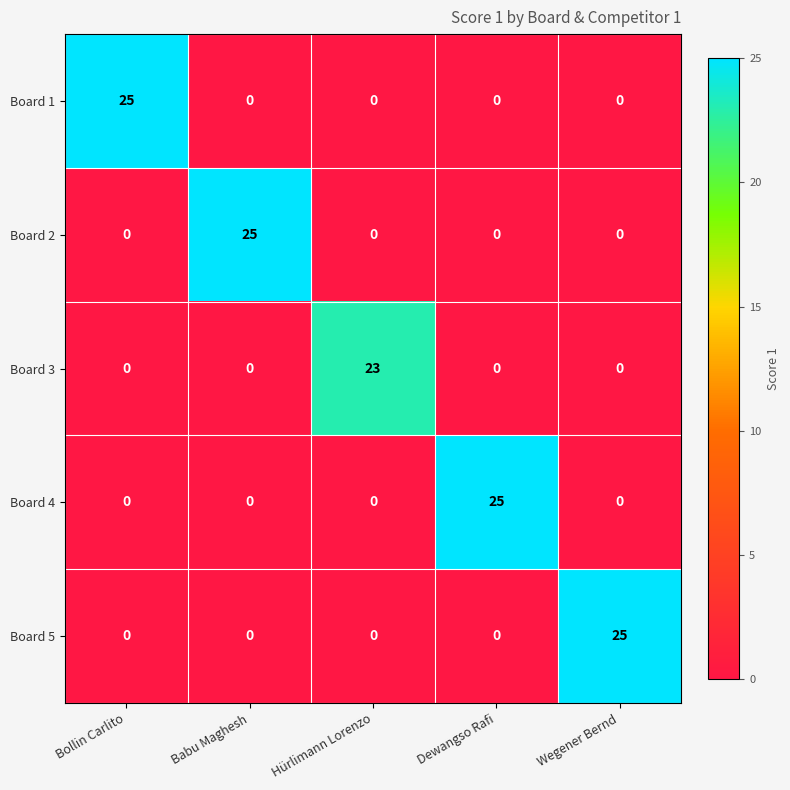

Reading left to right, transcribe all the data shown in this chart.

Board 1: Bollin Carlito=25	Babu Maghesh=0	Hürlimann Lorenzo=0	Dewangso Rafi=0	Wegener Bernd=0
Board 2: Bollin Carlito=0	Babu Maghesh=25	Hürlimann Lorenzo=0	Dewangso Rafi=0	Wegener Bernd=0
Board 3: Bollin Carlito=0	Babu Maghesh=0	Hürlimann Lorenzo=23	Dewangso Rafi=0	Wegener Bernd=0
Board 4: Bollin Carlito=0	Babu Maghesh=0	Hürlimann Lorenzo=0	Dewangso Rafi=25	Wegener Bernd=0
Board 5: Bollin Carlito=0	Babu Maghesh=0	Hürlimann Lorenzo=0	Dewangso Rafi=0	Wegener Bernd=25